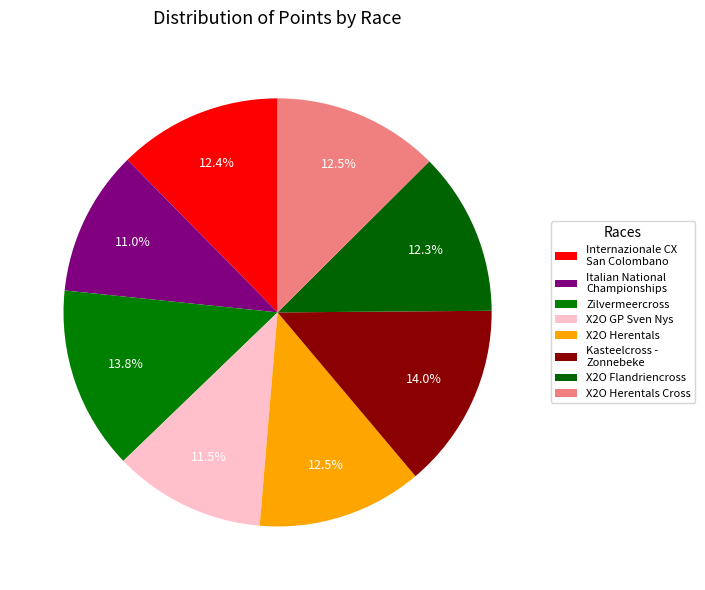

How many segments does this pie chart have?

8